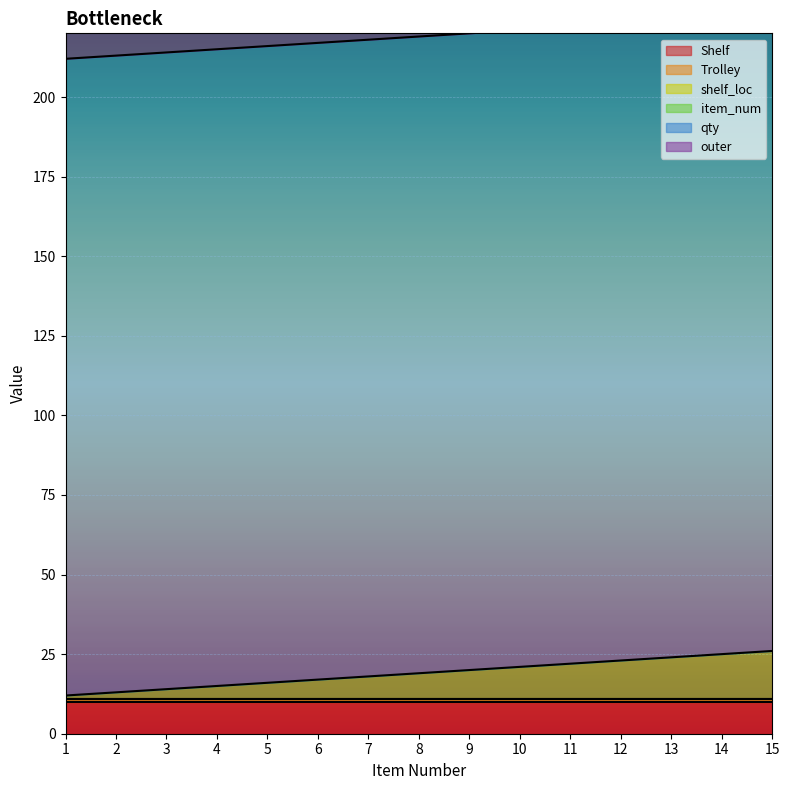

The outer series shows 16 at 14. True or false?

False